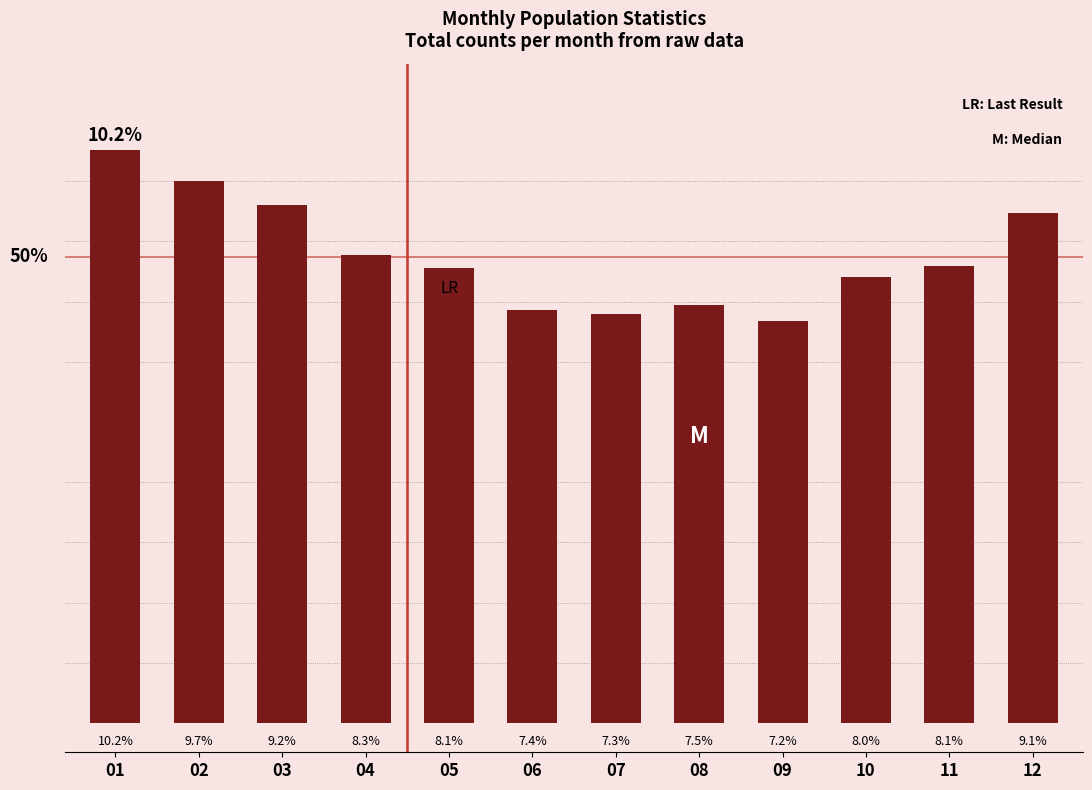

Does the chart contain any negative values?

No